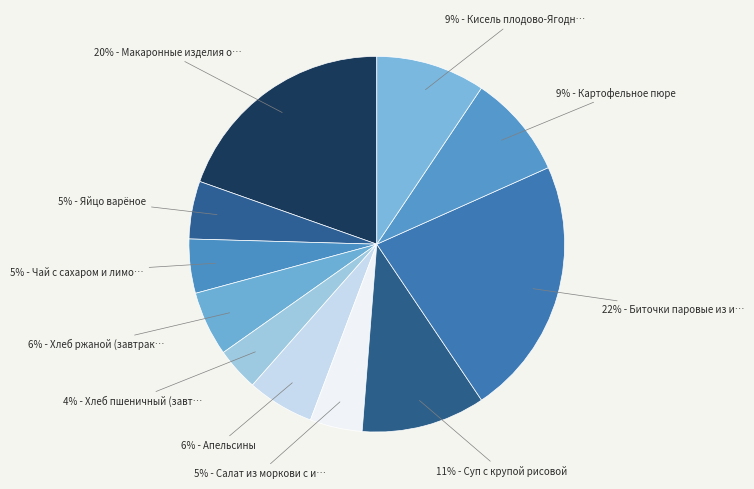

How many slices are in this pie chart?

11